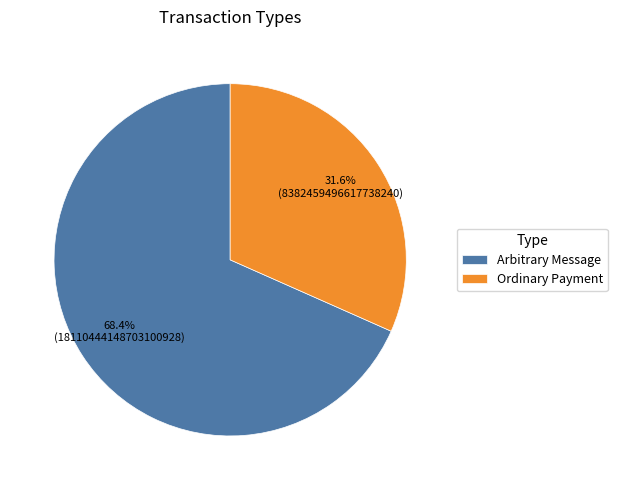

Which slice is the smallest?

Ordinary Payment